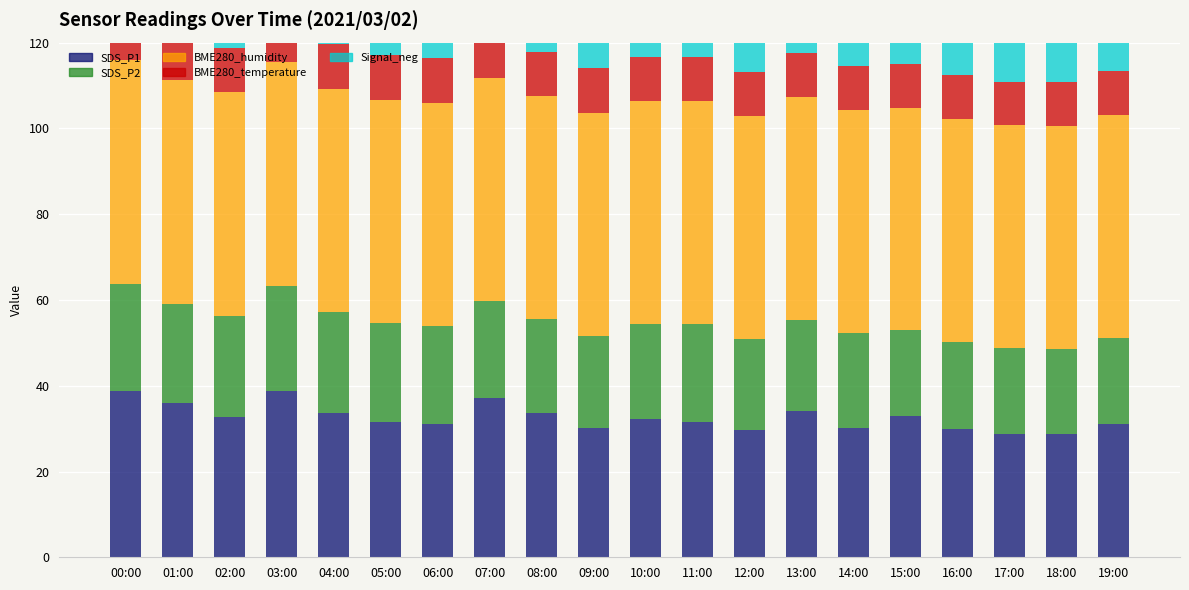

What is the total value across all series at 00:00?

204.3